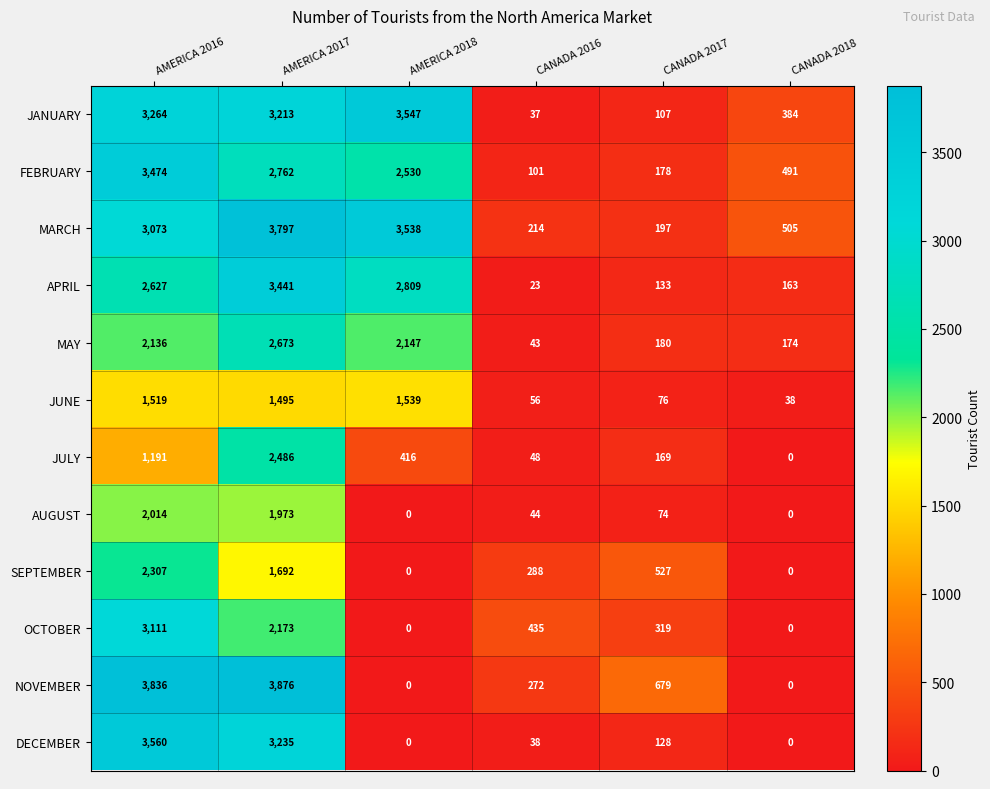

The value of SEPTEMBER at AMERICA 2016 is 2307. True or false?

True